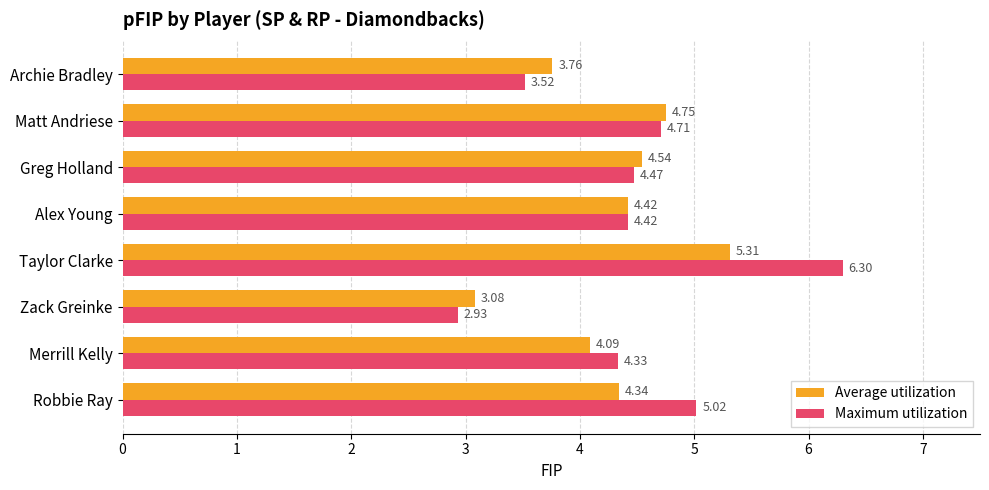

What is the total value across all series at Zack Greinke?

6.0